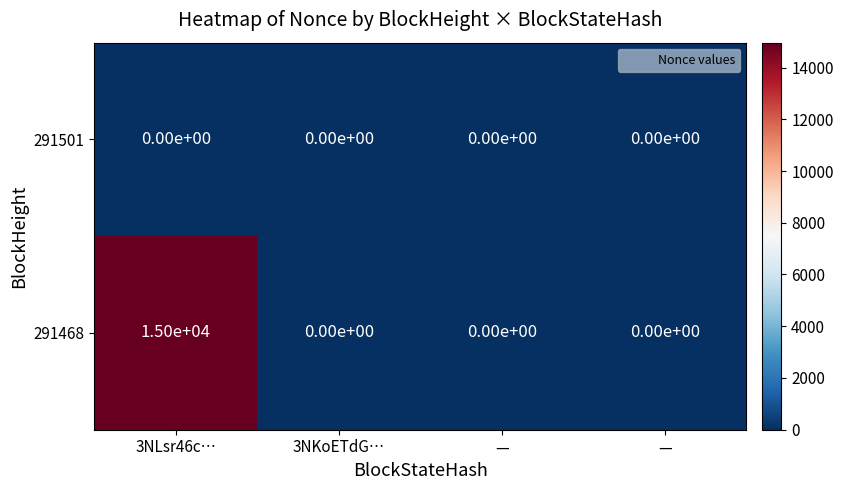

List the series in order of their peak value, lowest first.

291501, 291468